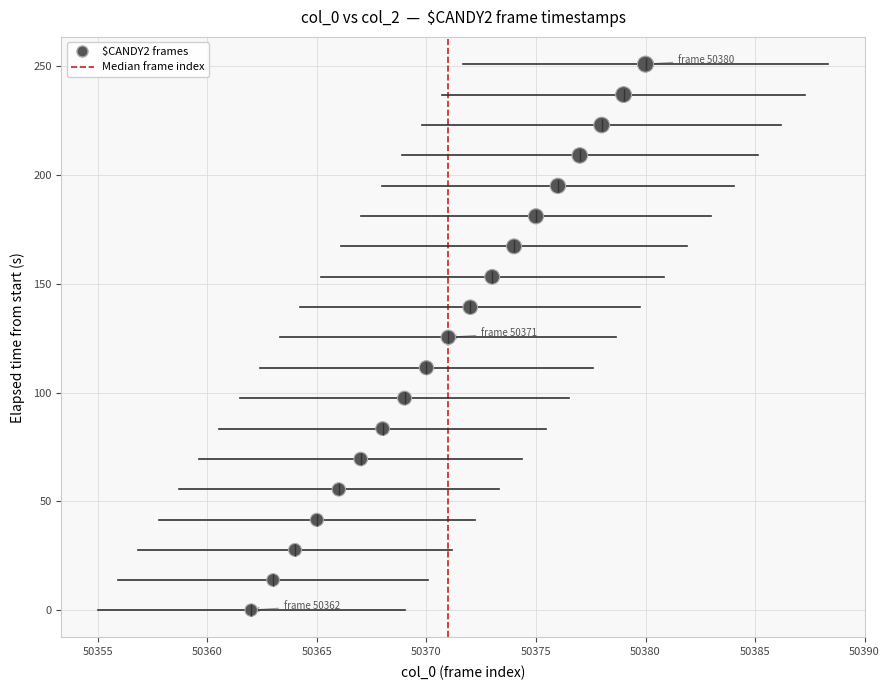

What is the range of X values (max minus min)?

18.0